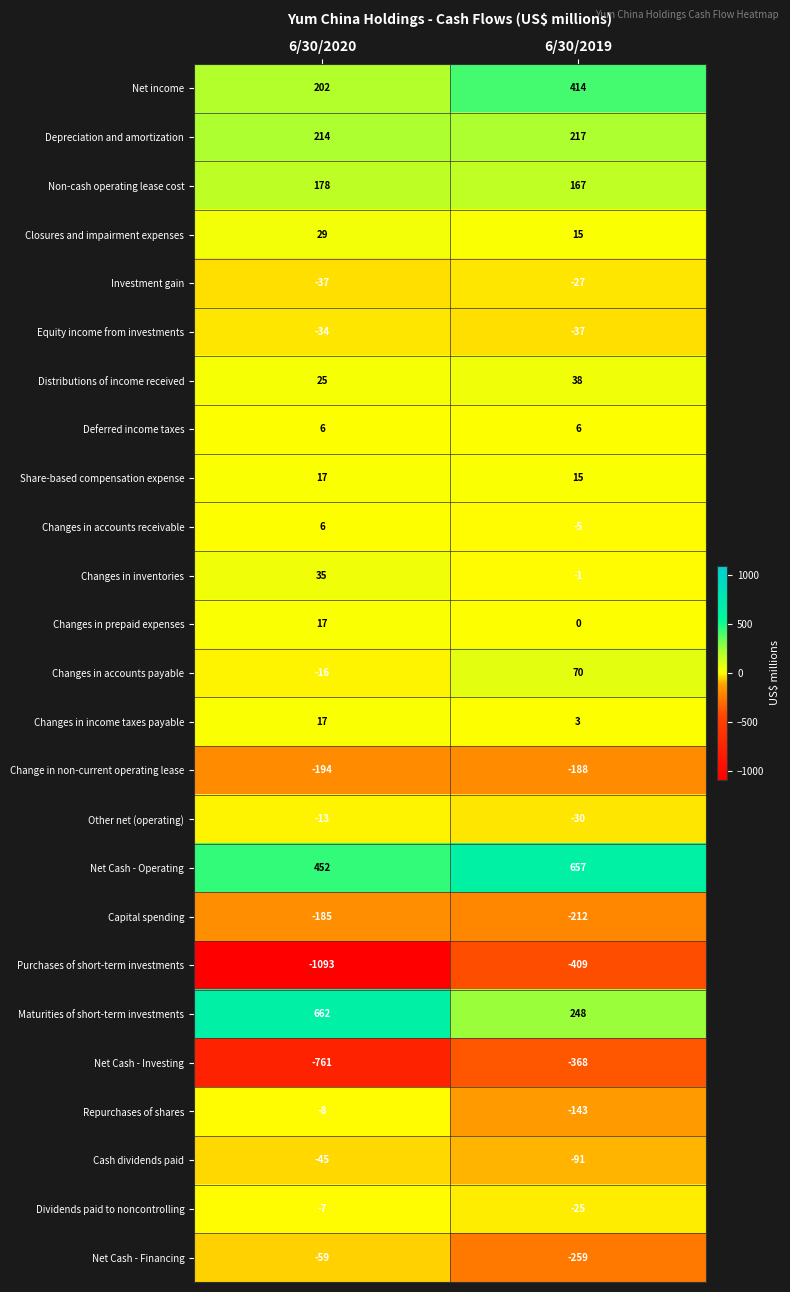

Rank the categories by Share-based compensation expense value from highest to lowest.

6/30/2020, 6/30/2019